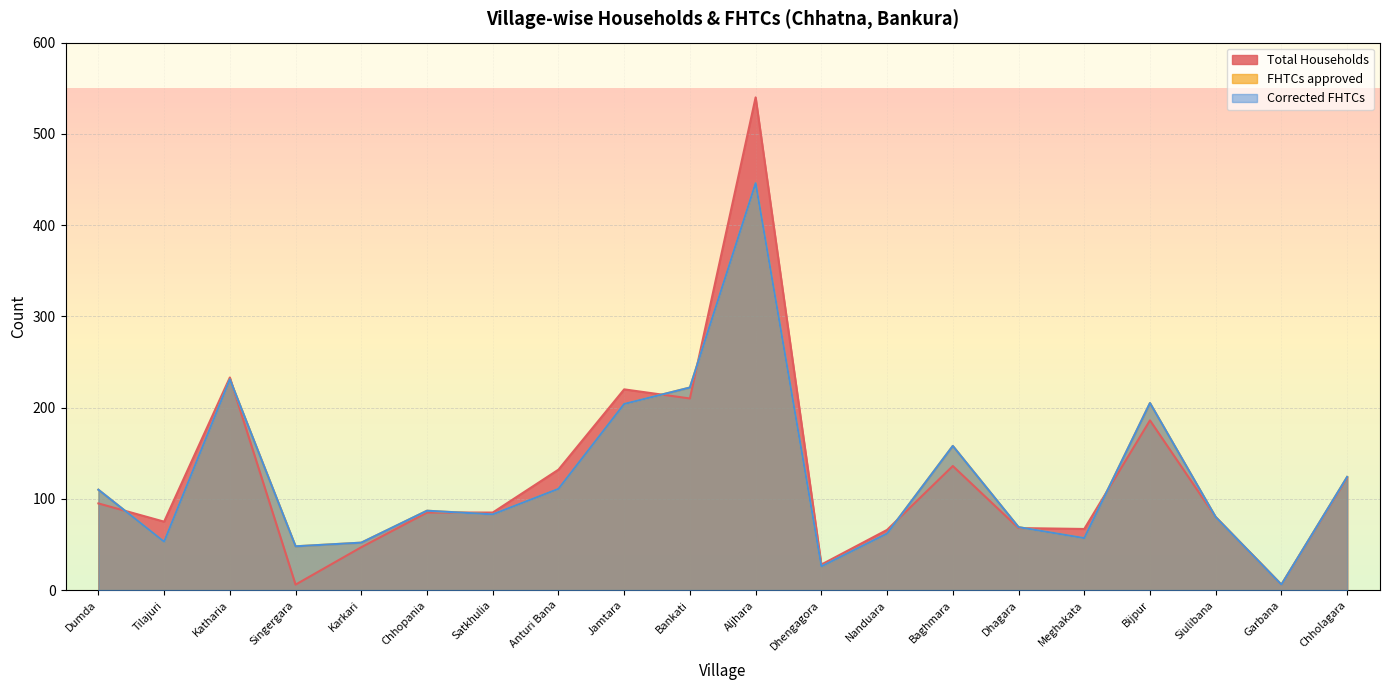

Where is FHTCs approved nearest to the value 226?

Bankati